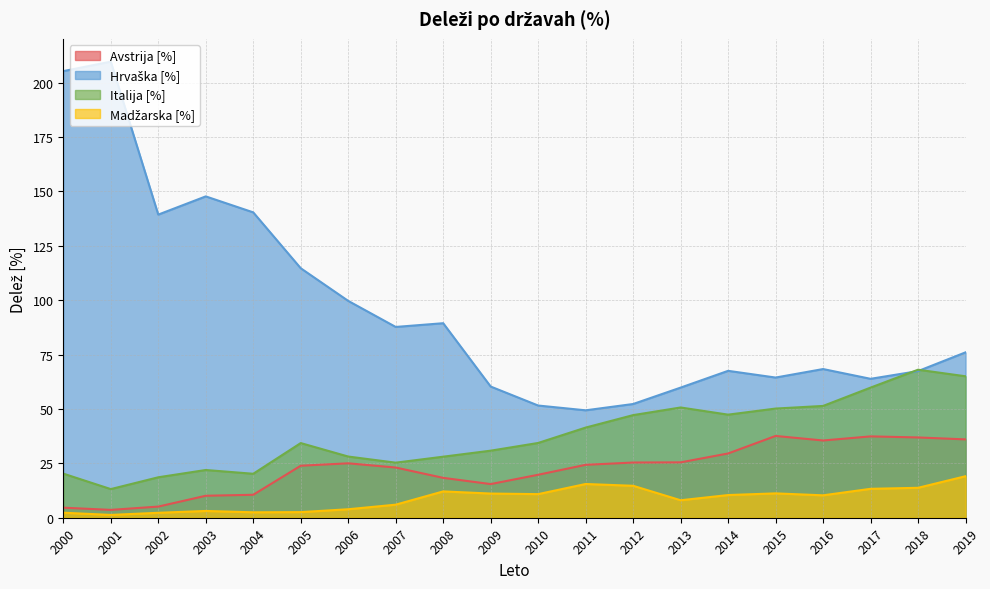

What is the sum of all Hrvaška [%] values?

1914.2